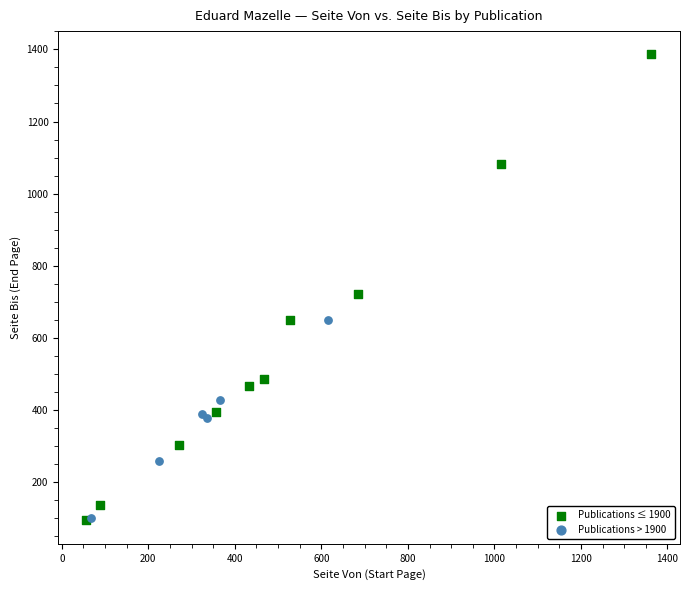

Which series has the largest Y range (max minus min)?

Publications ≤ 1900